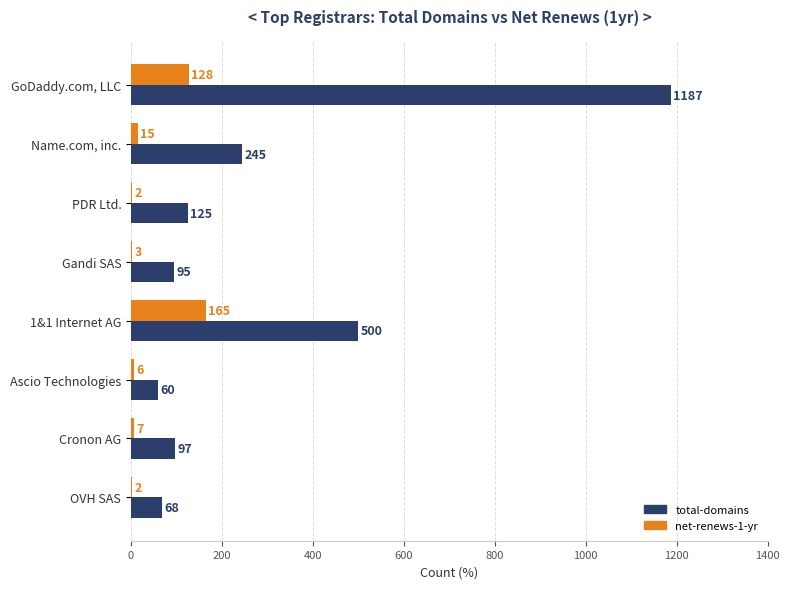

What value does the total-domains series have at GoDaddy.com, LLC?

1187